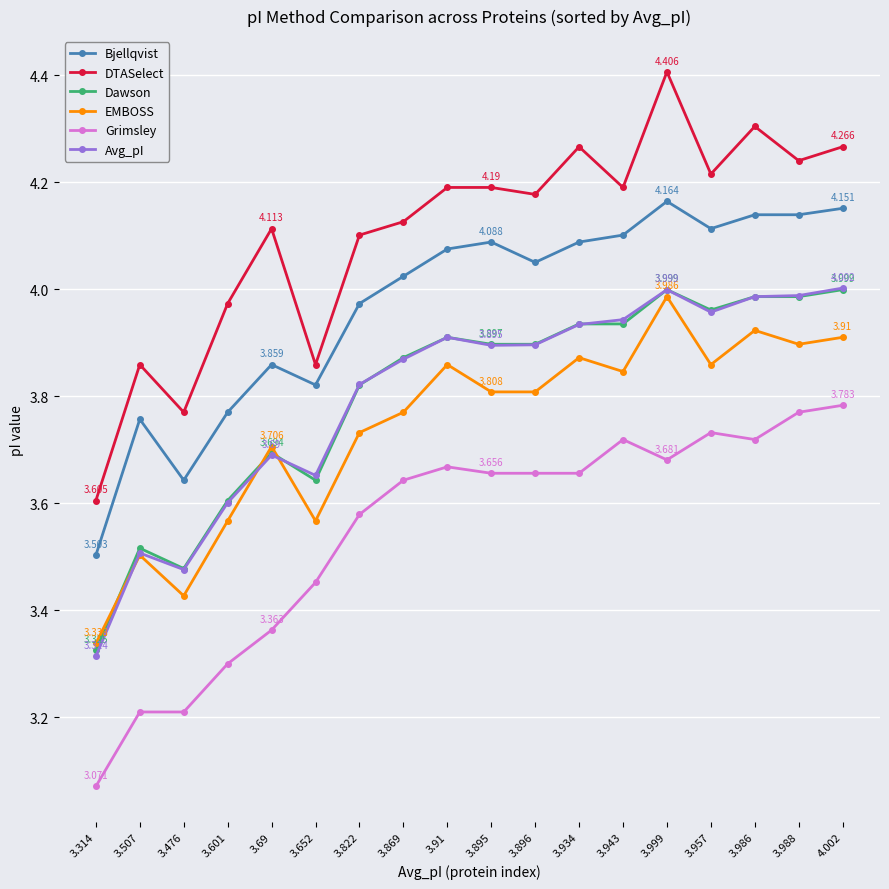

Which series changed the most between 3.895 and 3.896?

Bjellqvist